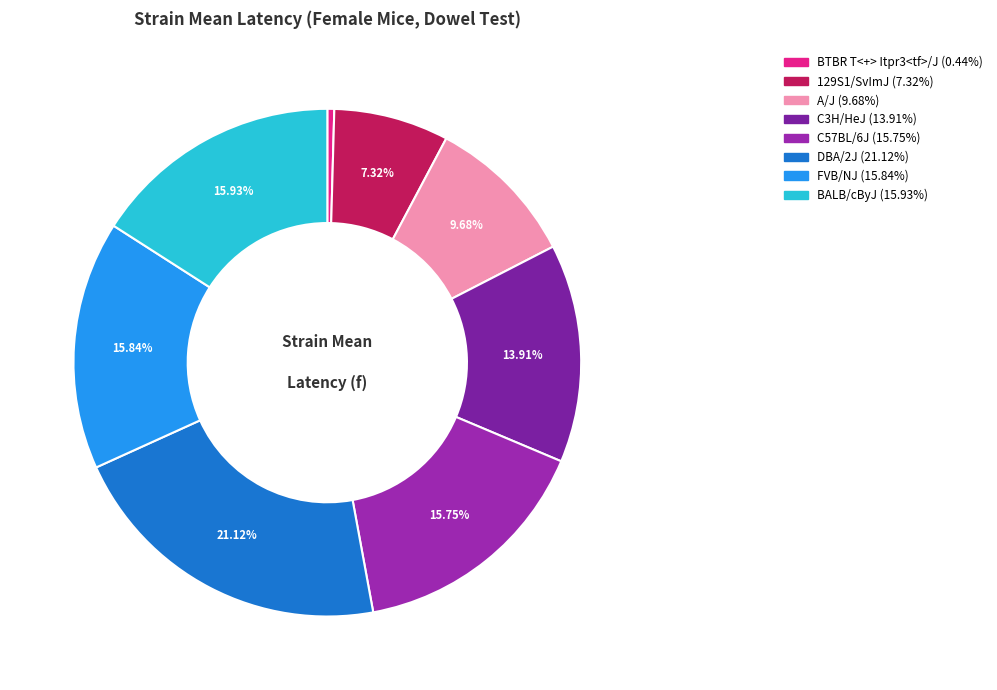

Does any single category account for the majority?

No